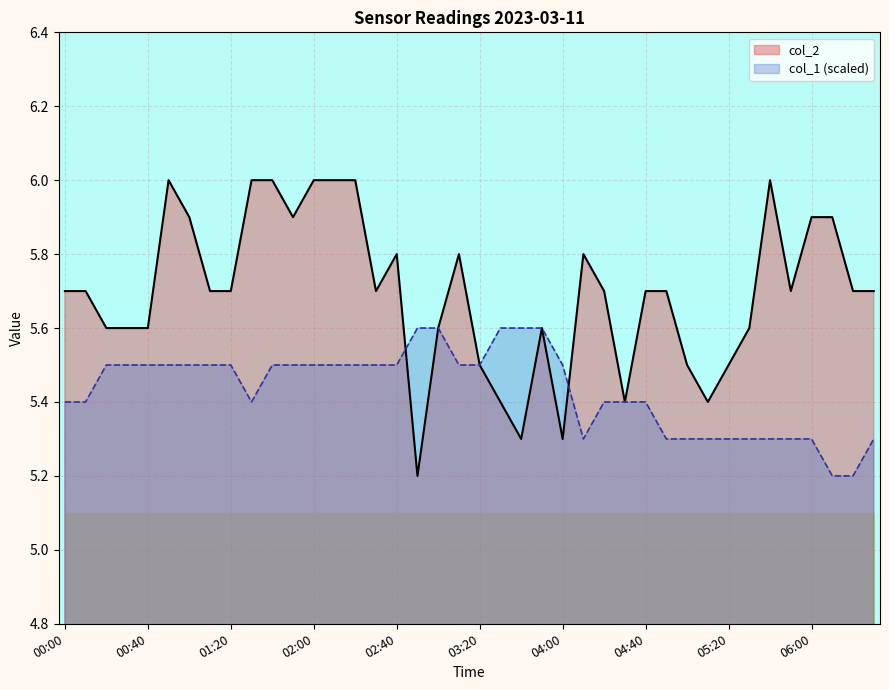

In col_2, how many points are lower than both neighbors (excluding endpoints)?

8